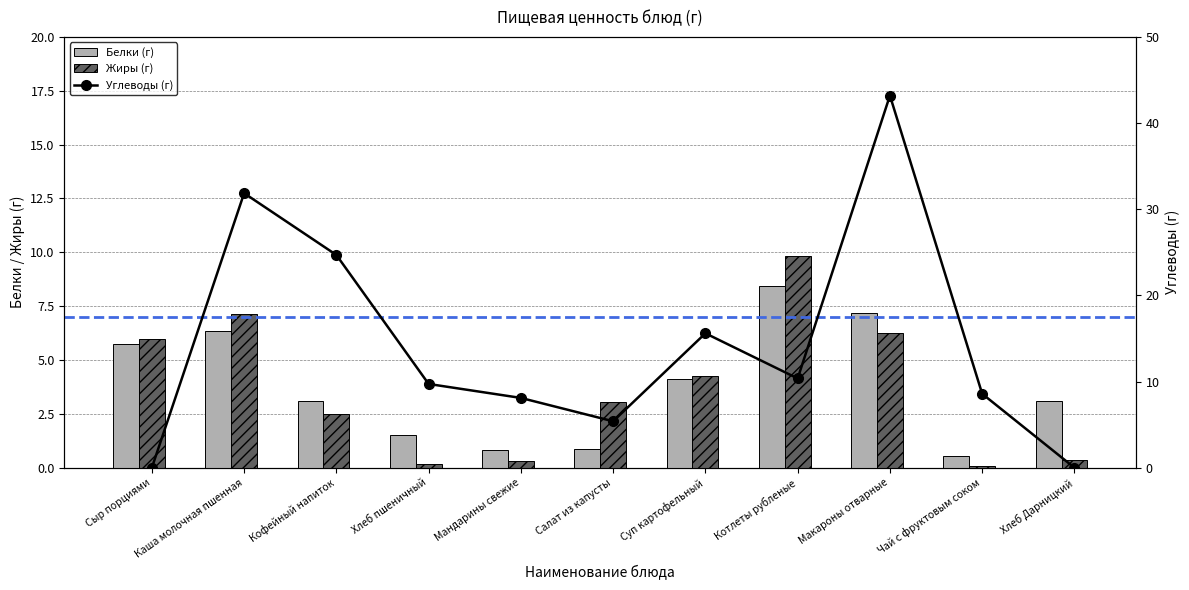

Reading left to right, what are all the values shown in this chart?

Белки (г): Сыр порциями=5.8	Каша молочная пшенная=6.3	Кофейный напиток=3.1	Хлеб пшеничный=1.5	Мандарины свежие=0.8	Салат из капусты=0.9	Суп картофельный=4.1	Котлеты рубленые=8.4	Макароны отварные=7.2	Чай с фруктовым соком=0.5	Хлеб Дарницкий=3.1
Жиры (г): Сыр порциями=6.0	Каша молочная пшенная=7.2	Кофейный напиток=2.5	Хлеб пшеничный=0.2	Мандарины свежие=0.3	Салат из капусты=3.0	Суп картофельный=4.3	Котлеты рубленые=9.8	Макароны отварные=6.2	Чай с фруктовым соком=0.1	Хлеб Дарницкий=0.4
Углеводы (г): Сыр порциями=0.0	Каша молочная пшенная=31.9	Кофейный напиток=24.7	Хлеб пшеничный=9.7	Мандарины свежие=8.1	Салат из капусты=5.4	Суп картофельный=15.6	Котлеты рубленые=10.4	Макароны отварные=43.2	Чай с фруктовым соком=8.6	Хлеб Дарницкий=0.0